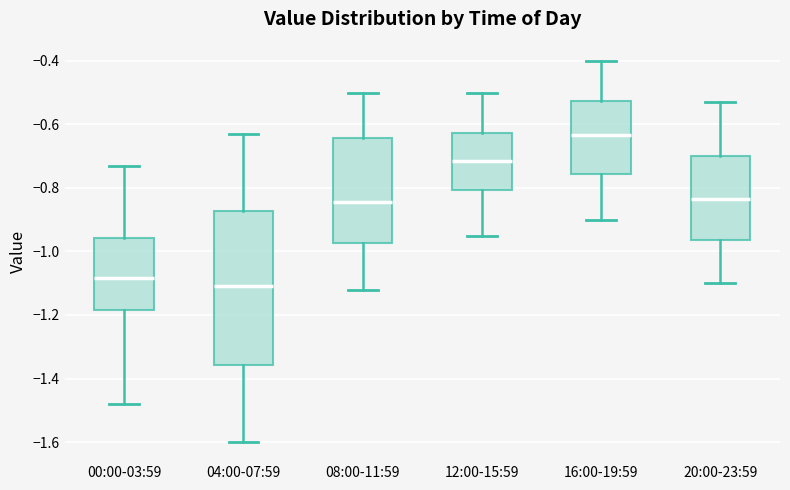

Where is the lower edge of the box for 04:00-07:59 on the y-axis? The values are not printed on the chart, so give them approximately, as read against the axis.

-1.36